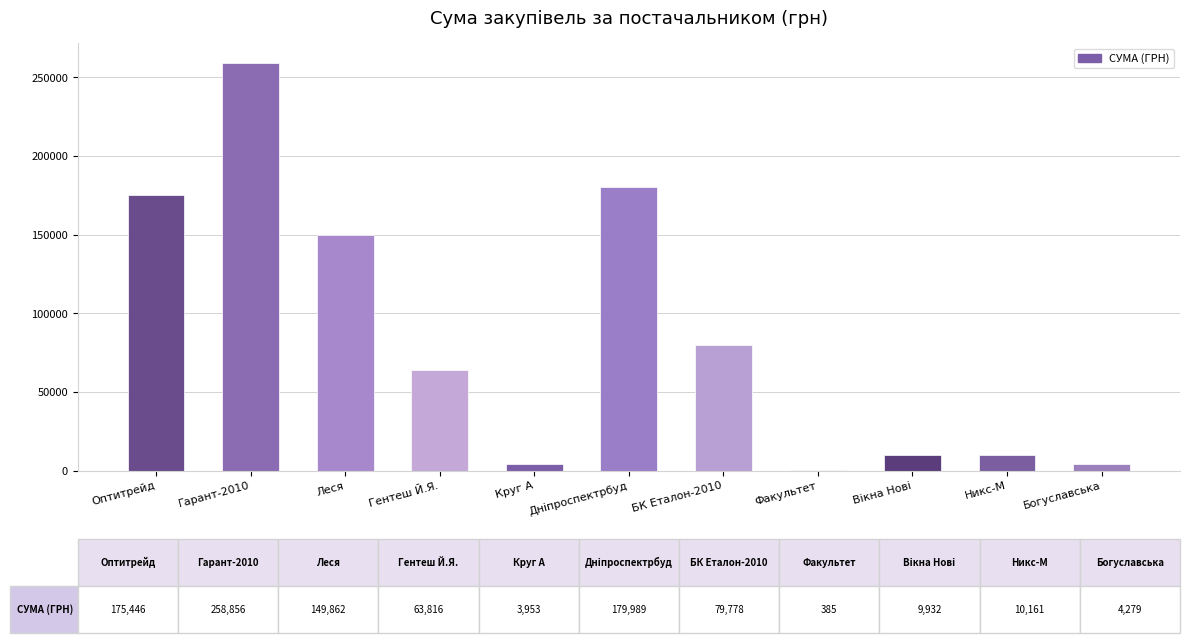

At which label is the value closest to 129620?

Леся